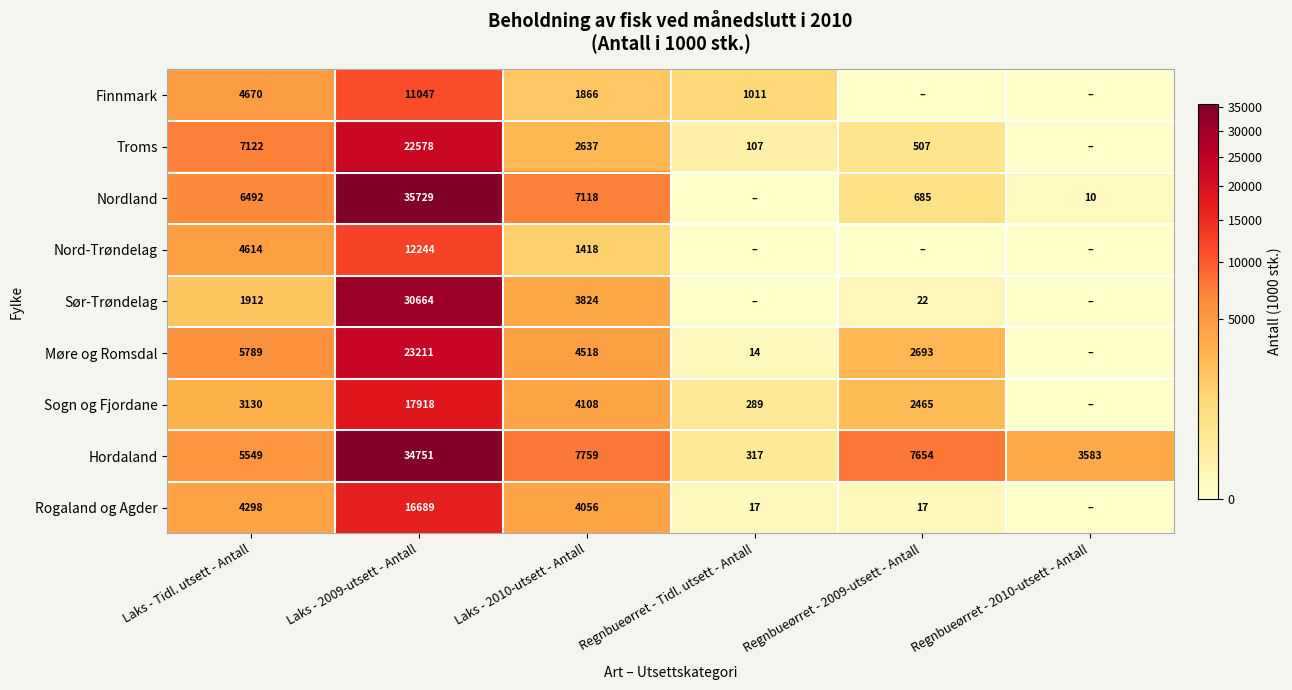

What is the spread (max minus min) of values at Laks - 2010-utsett - Antall?

6341